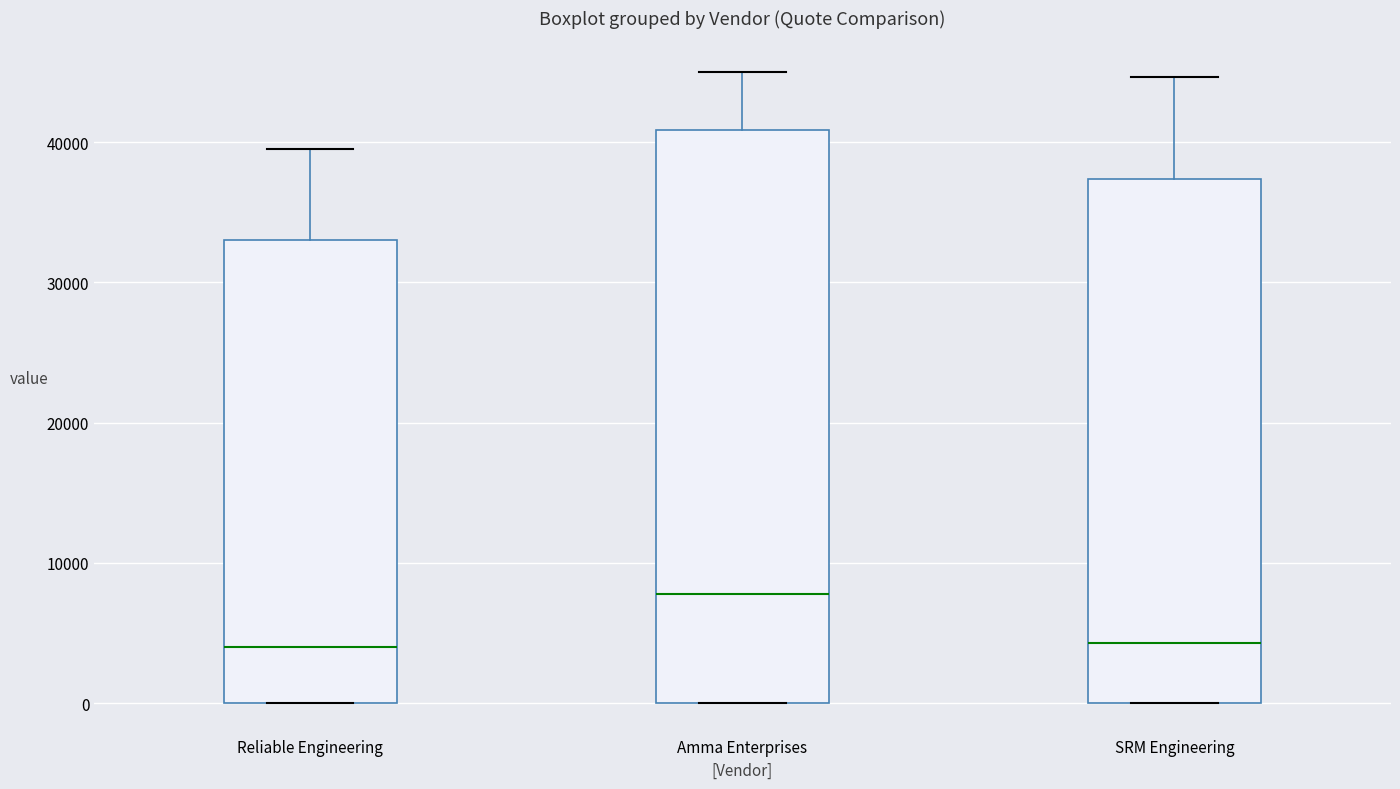

Reading left to right, read every box against the y-axis: the position of its median line, the range the box covers, and the ends of its whiskers. The values are not printed on the chart, so give them approximately, as read against the axis.

Reliable Engineering: median 4000, box 0 to 33000, whiskers 0 to 40000
Amma Enterprises: median 8000, box 0 to 41000, whiskers 0 to 45000
SRM Engineering: median 4000, box 0 to 37000, whiskers 0 to 45000